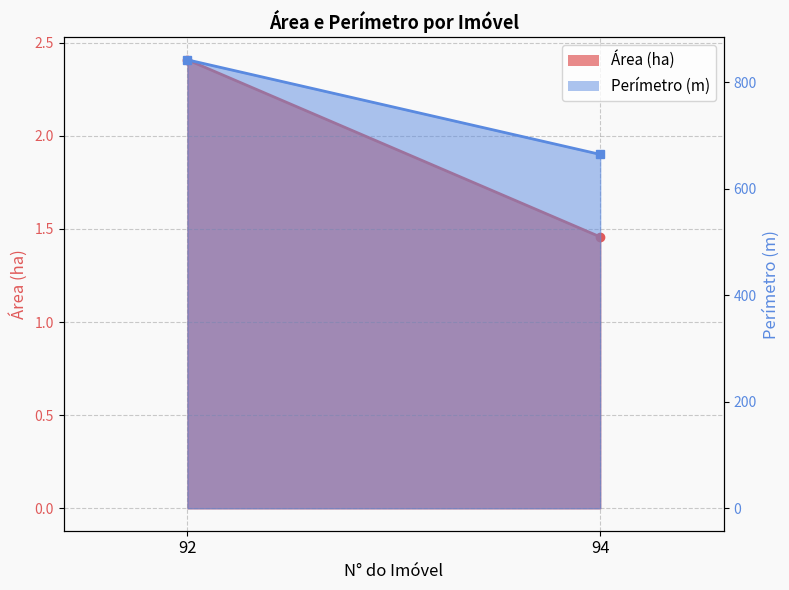

At which label is Área (ha) line closest to 1?

94